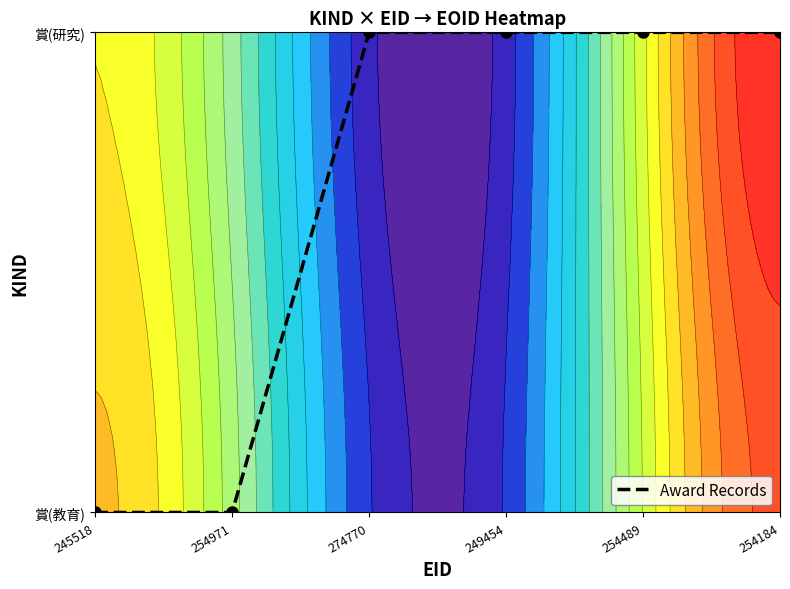

The value at 254489 is 1. True or false?

True